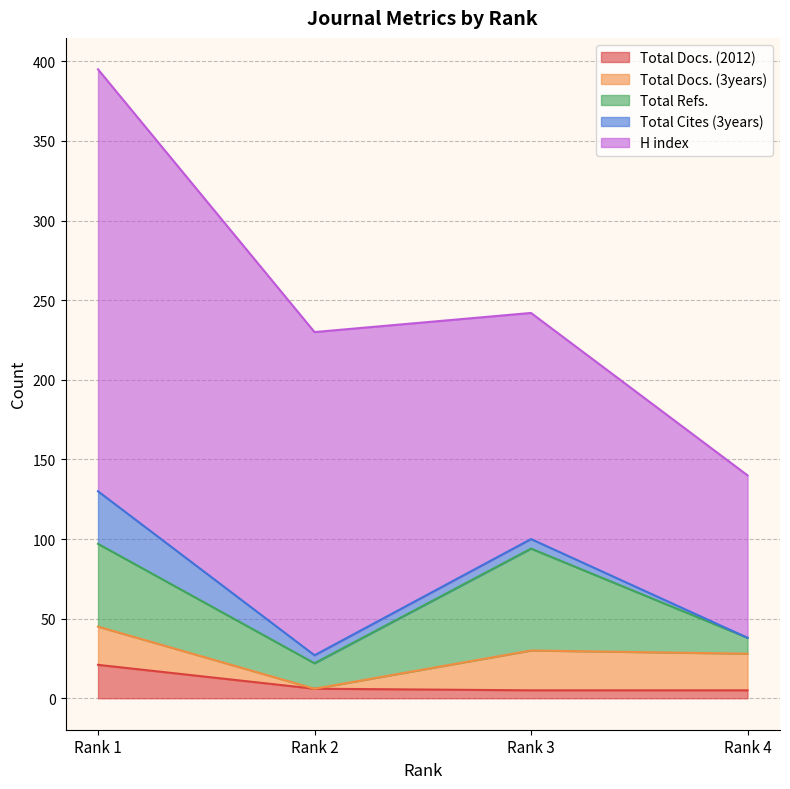

What is the average value of the Total Refs. series?

36